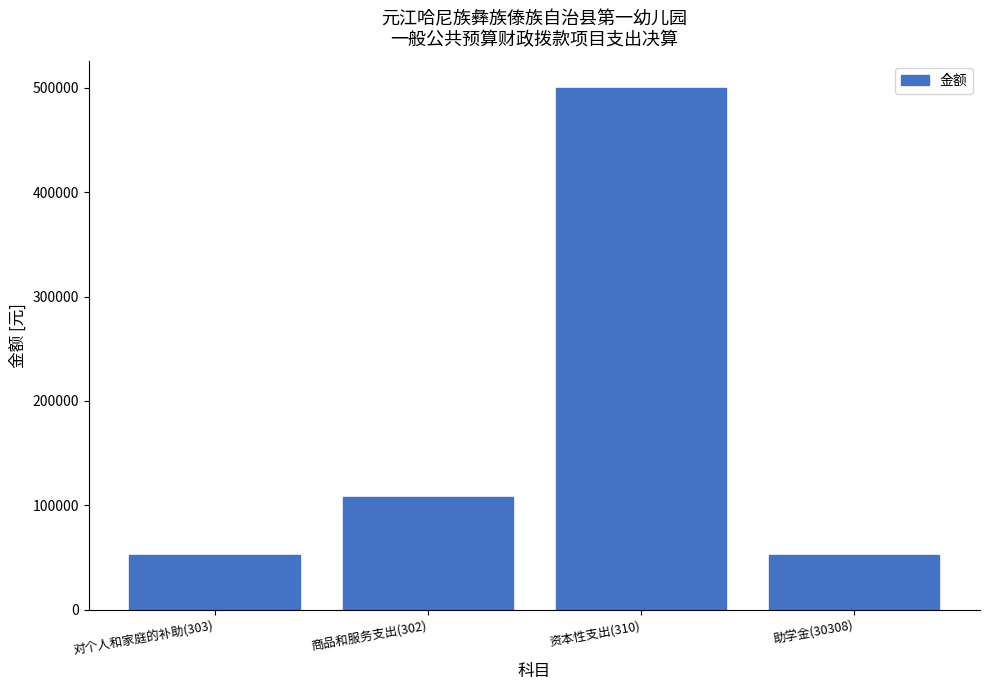

Reading left to right, list all the values displayed in this chart.

对个人和家庭的补助(303)=52200.0	商品和服务支出(302)=107978.9	资本性支出(310)=500000.0	助学金(30308)=52200.0